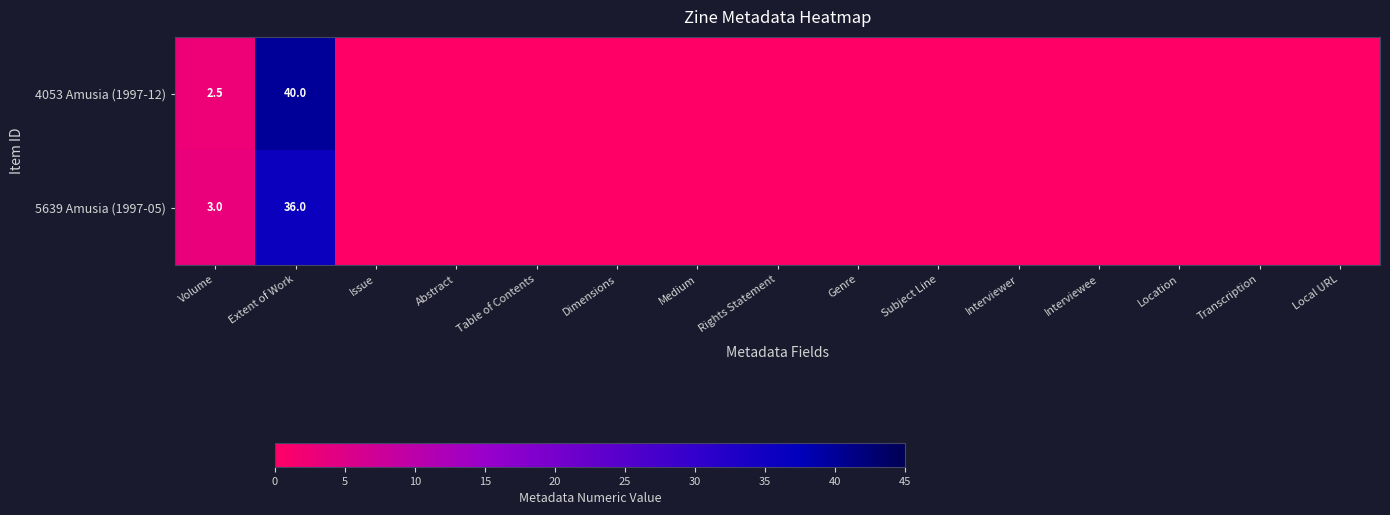

What is the difference between the highest and lowest values at Extent of Work?

4.0